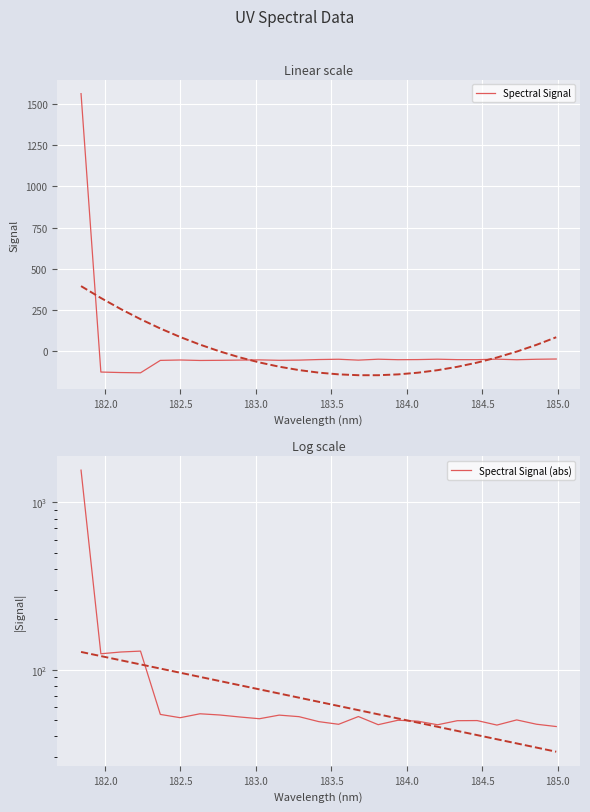

What is the lowest value of the Spectral Signal series?

-129.3